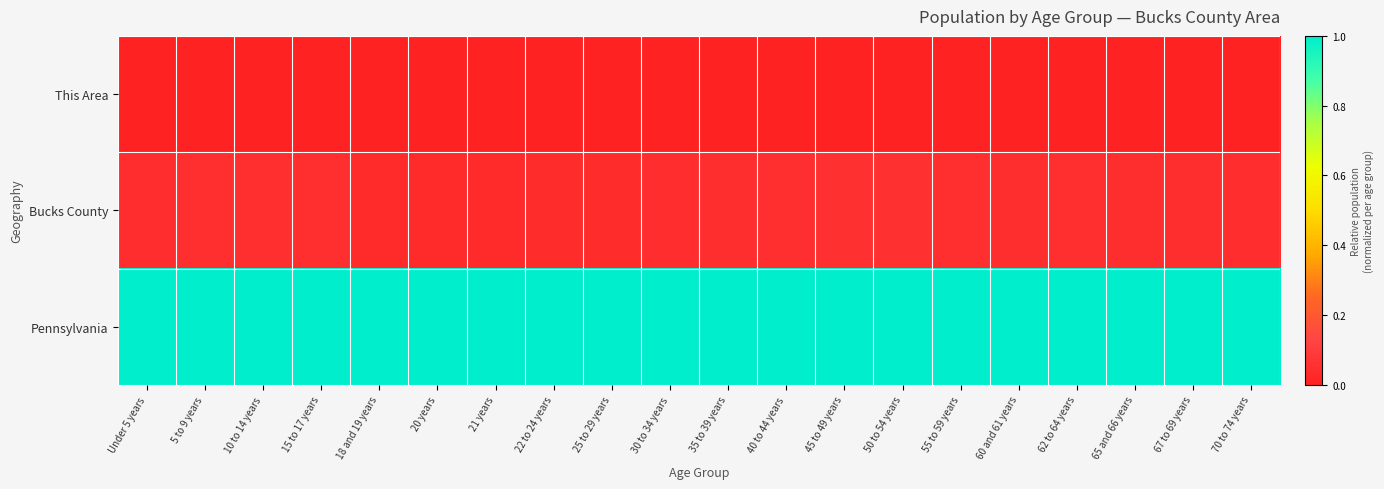

At how many categories does at least one series exceed 0?

20